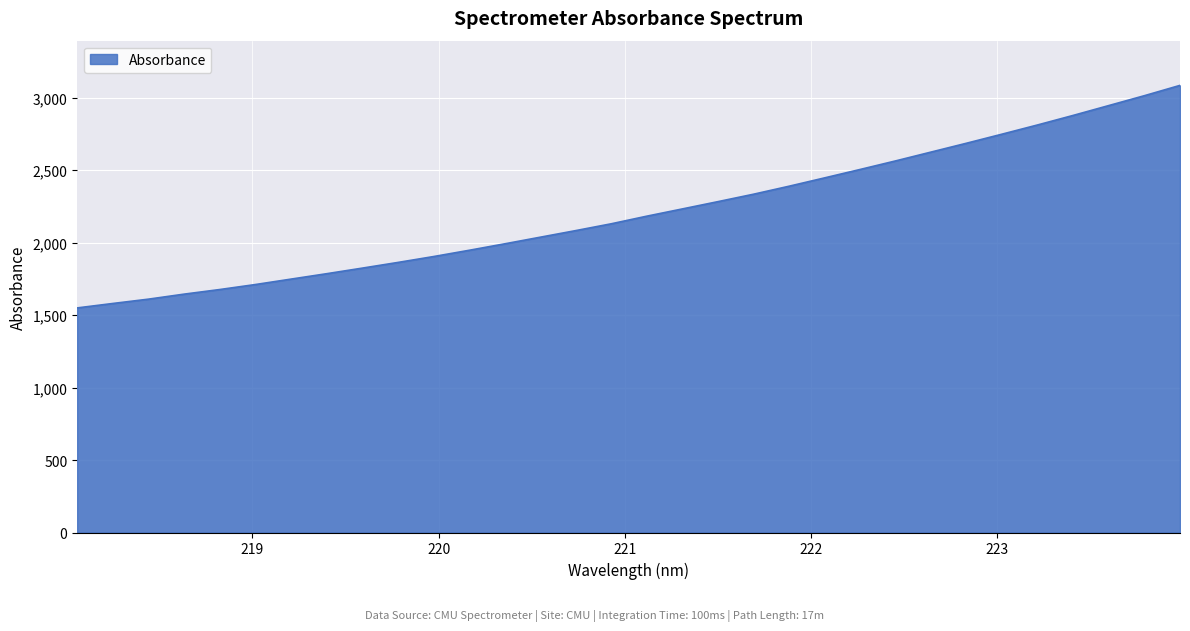

What is the minimum value shown in the chart?

1549.8